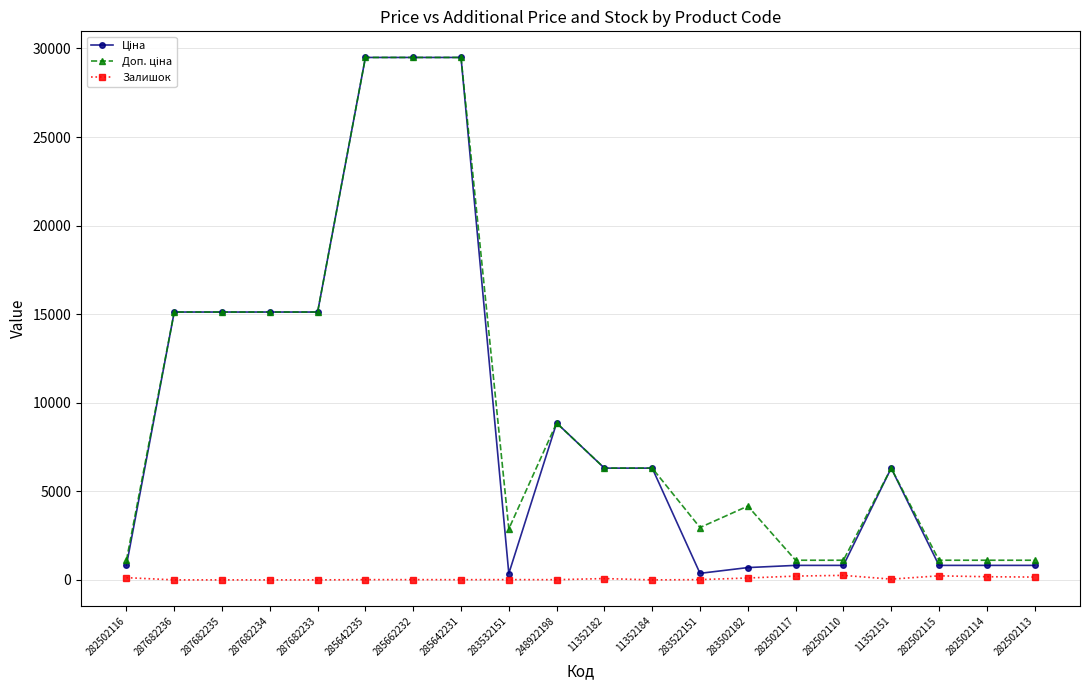

At how many categories does at least one series exceed 13743?

7